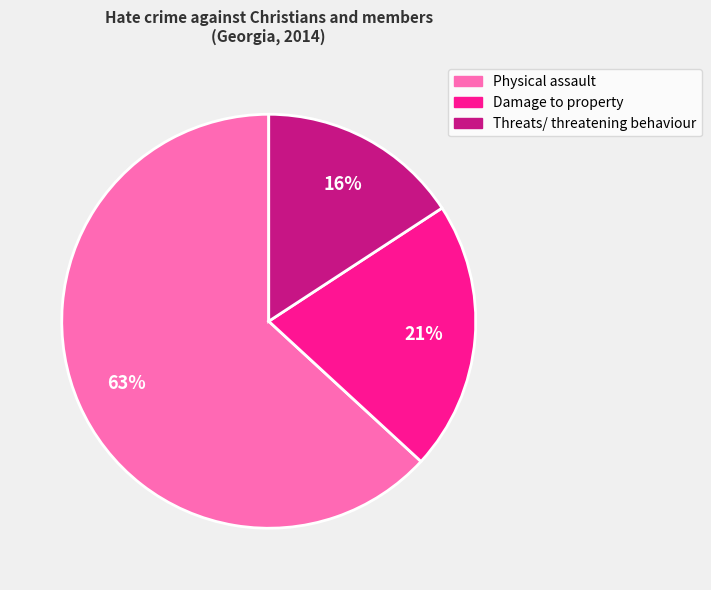

Rank the categories by value from lowest to highest.

Threats/ threatening behaviour, Damage to property, Physical assault